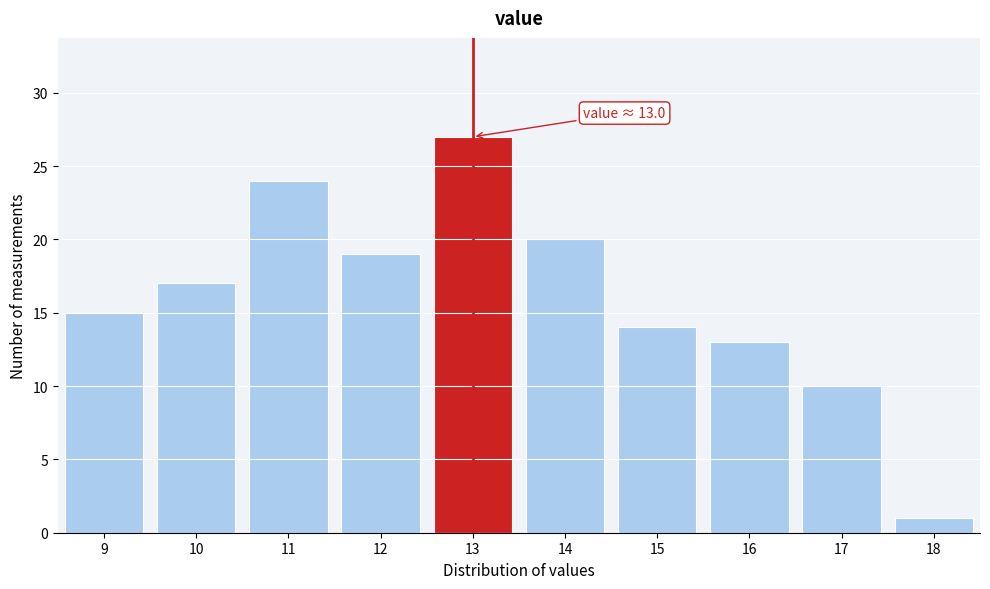

Reading left to right, extract all data points from this chart.

15	17	24	19	27	20	14	13	10	1